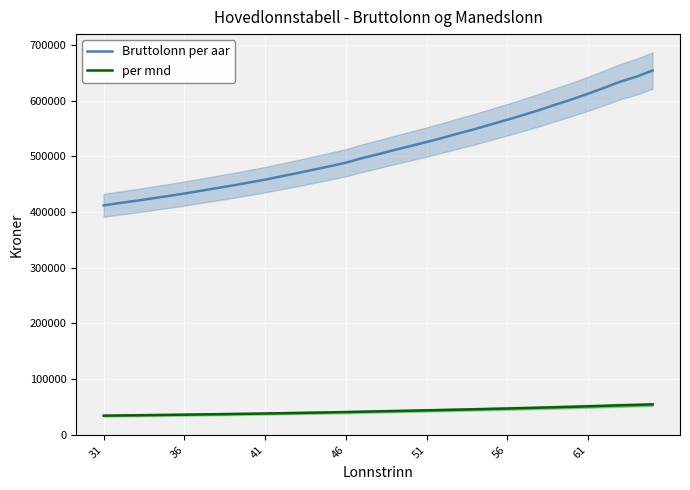

Rank the series by their maximum value, from lowest to highest.

per mnd, Bruttolonn per aar